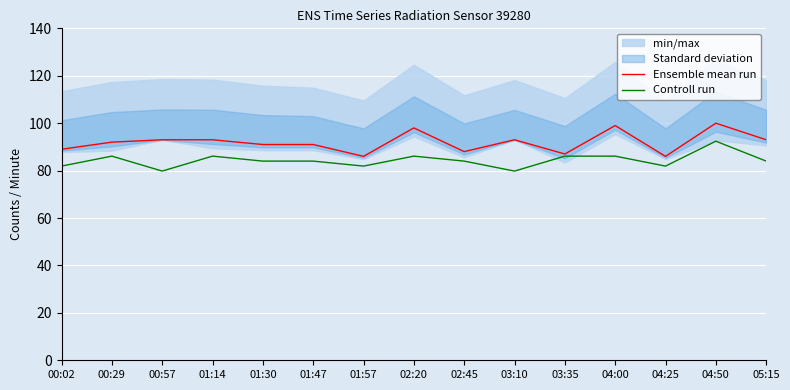

What position from the left is 02:45?

9